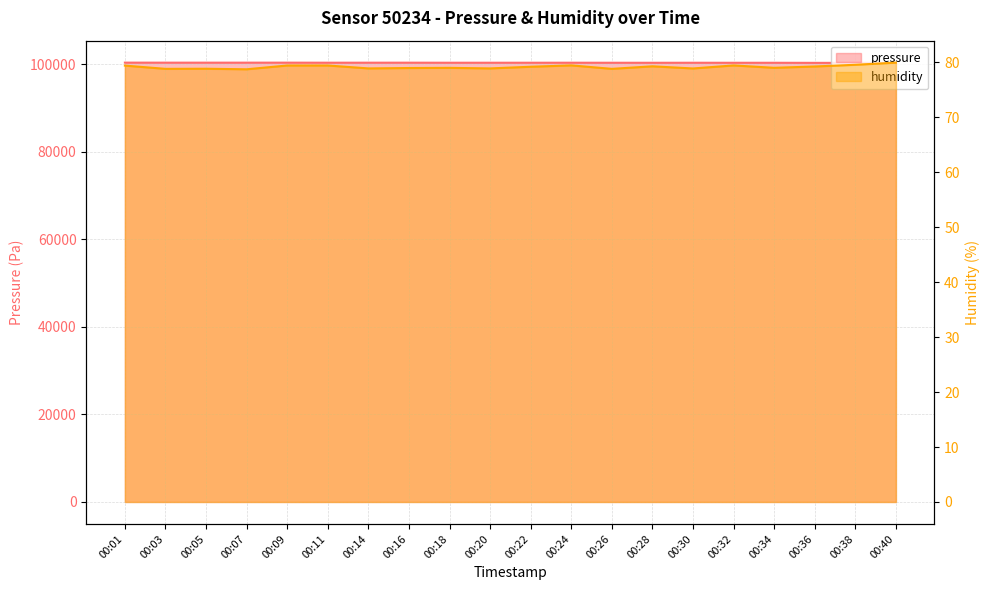

How many lines are shown in the chart?

2